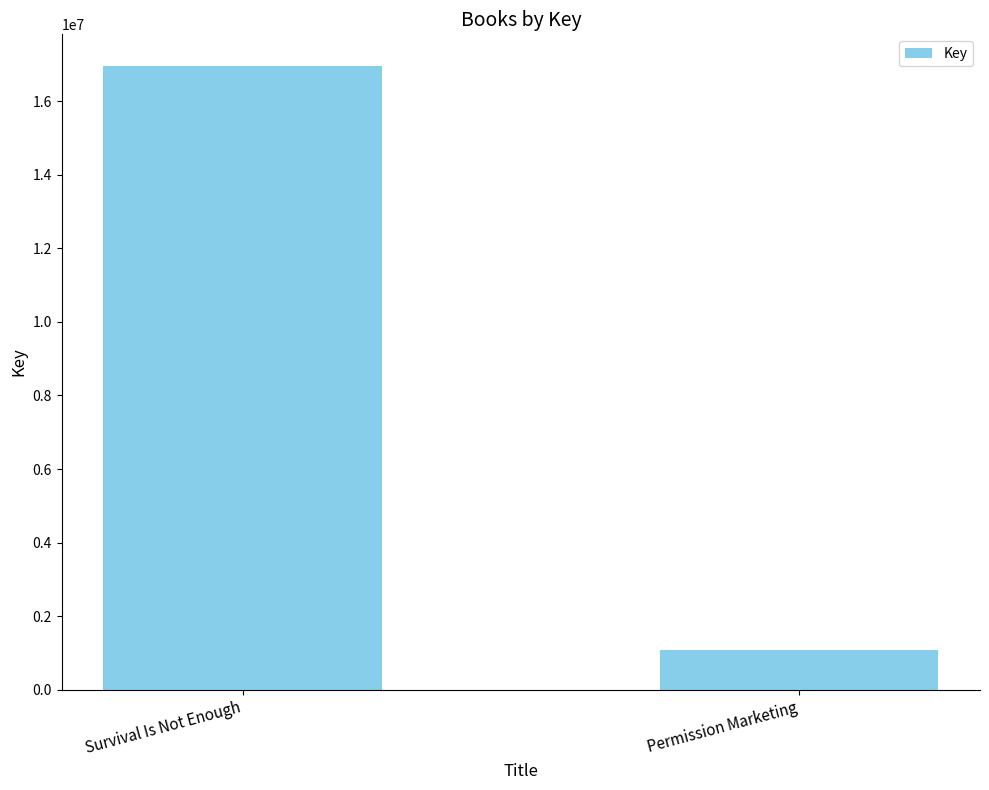

Which has a higher value, Survival Is Not Enough or Permission Marketing?

Survival Is Not Enough